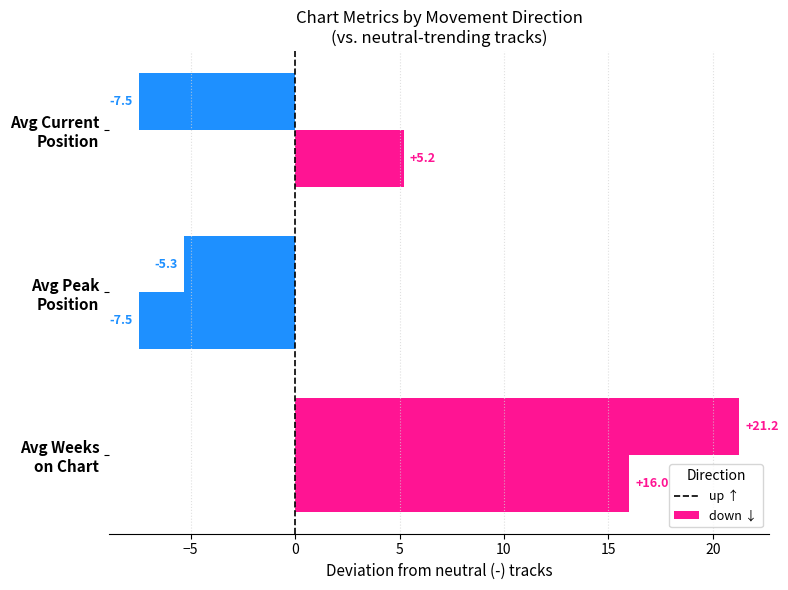

Count the number of categories in the chart.

3